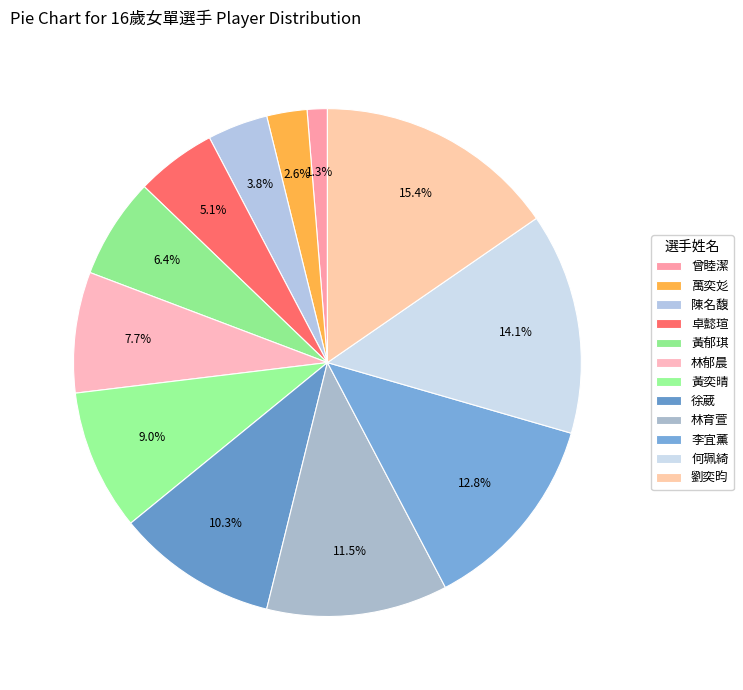

To the nearest percent, what is the difference between the 萬奕彣 and 黃郁琪 slice percentages?

4%